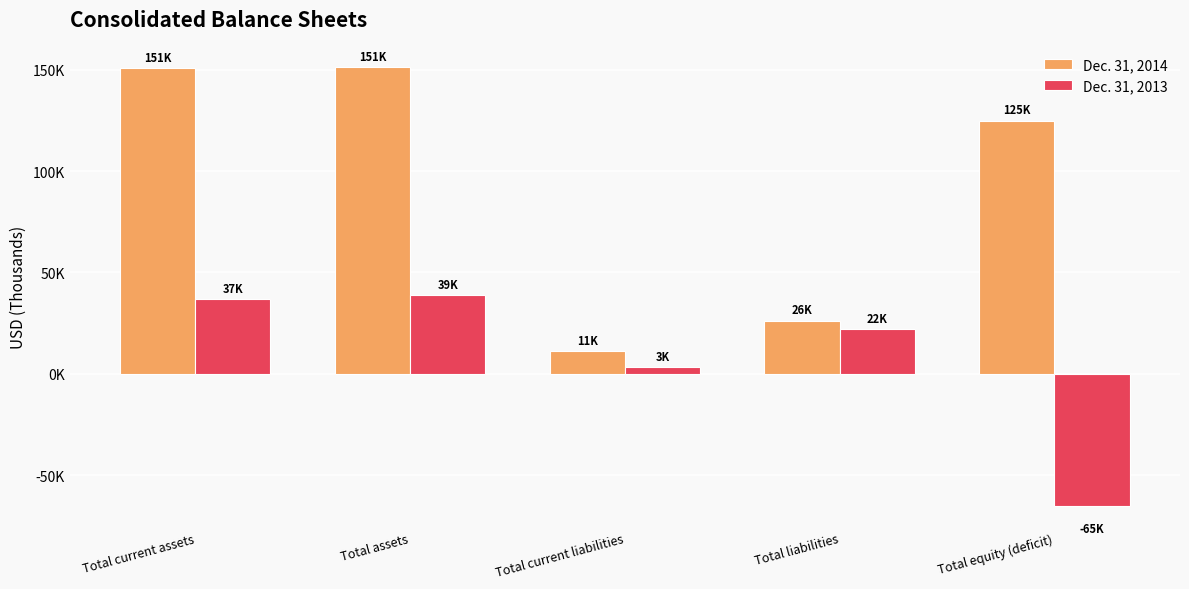

Between Total current assets and Total assets, which series saw the biggest shift?

Dec. 31, 2013